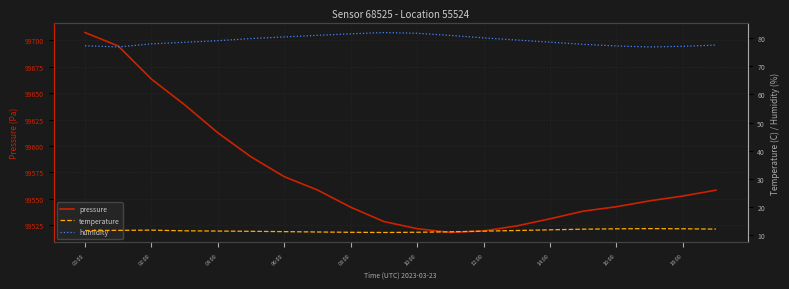

What is the highest value of the pressure series?

99707.3